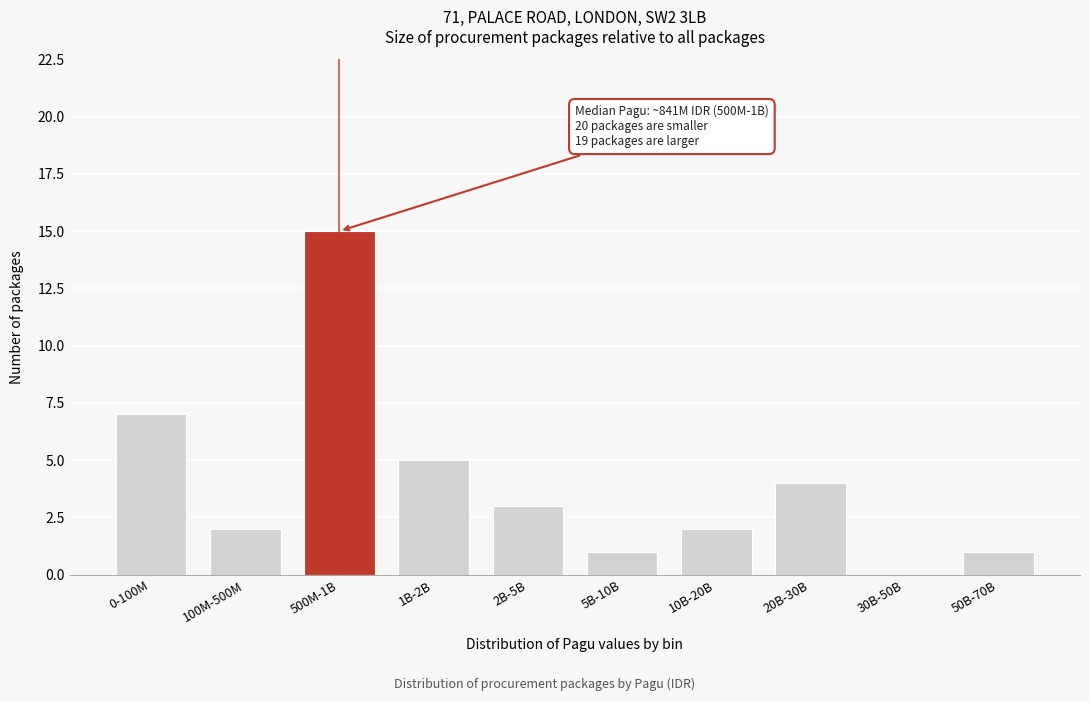

Reading right to left, what are all the values shown in this chart?

50B-70B=1	30B-50B=0	20B-30B=4	10B-20B=2	5B-10B=1	2B-5B=3	1B-2B=5	500M-1B=15	100M-500M=2	0-100M=7